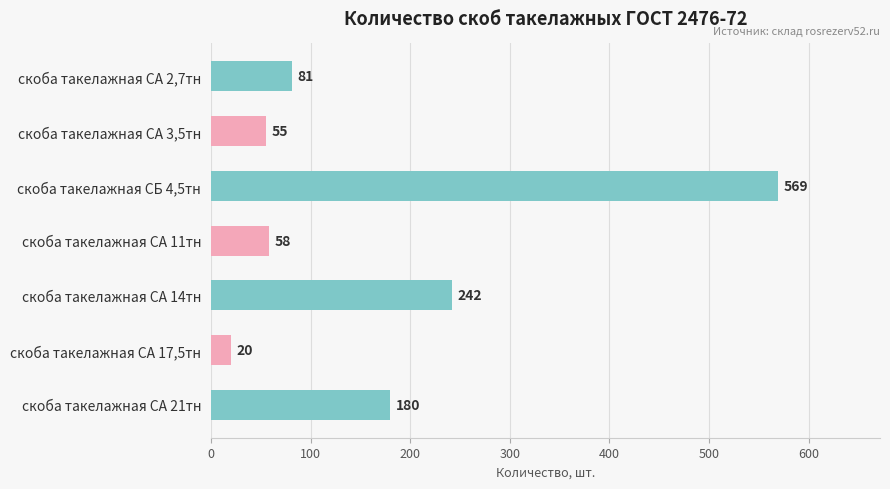

Which has a higher value, скоба такелажная СБ 4,5тн or скоба такелажная СА 11тн?

скоба такелажная СБ 4,5тн